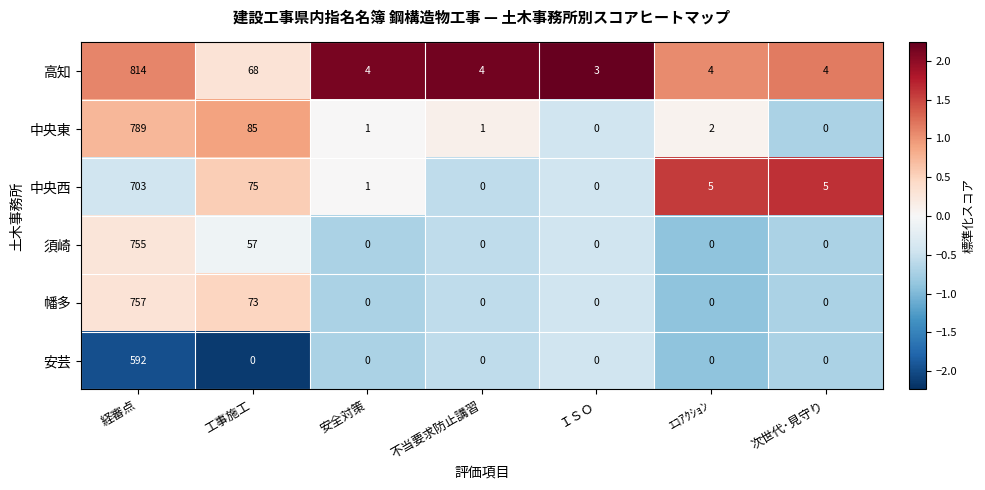

What is the highest value of the 幡多 series?

757